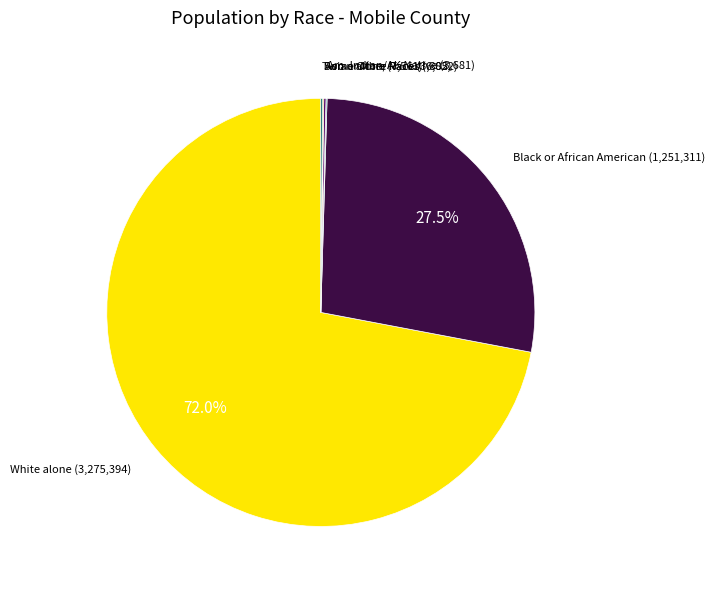

Is there any slice that represents more than half of the pie?

Yes